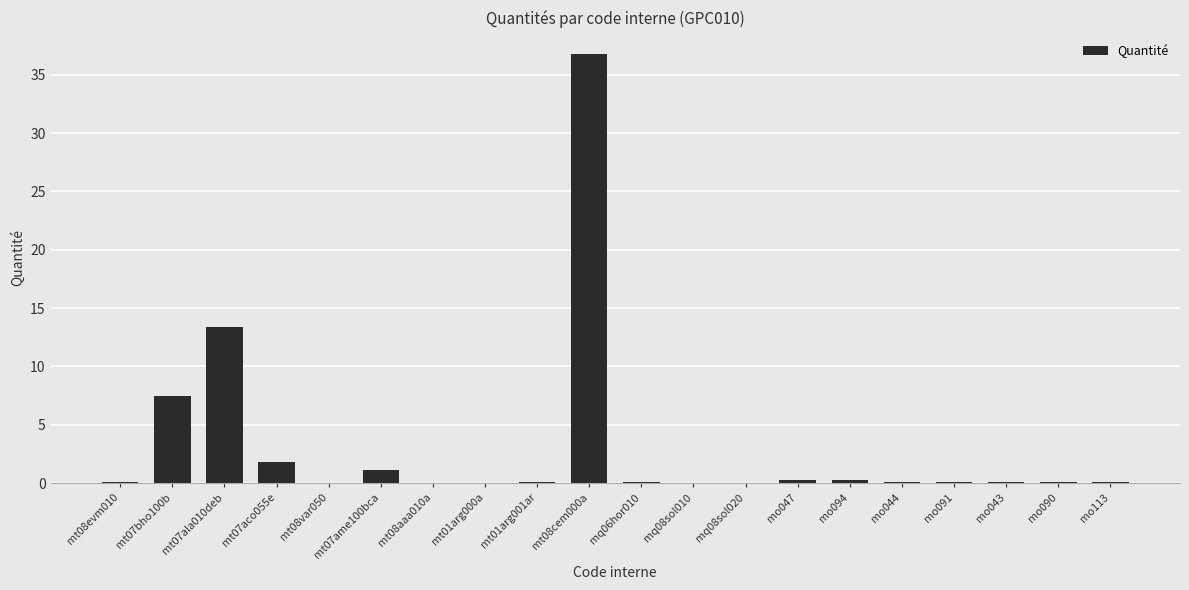

What is the maximum value shown in the chart?

36.8